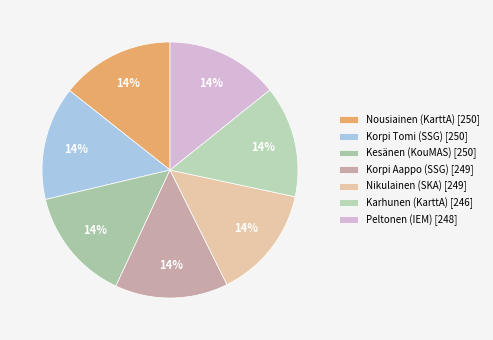

Which category has the biggest portion of the pie?

Nousiainen (KarttA)